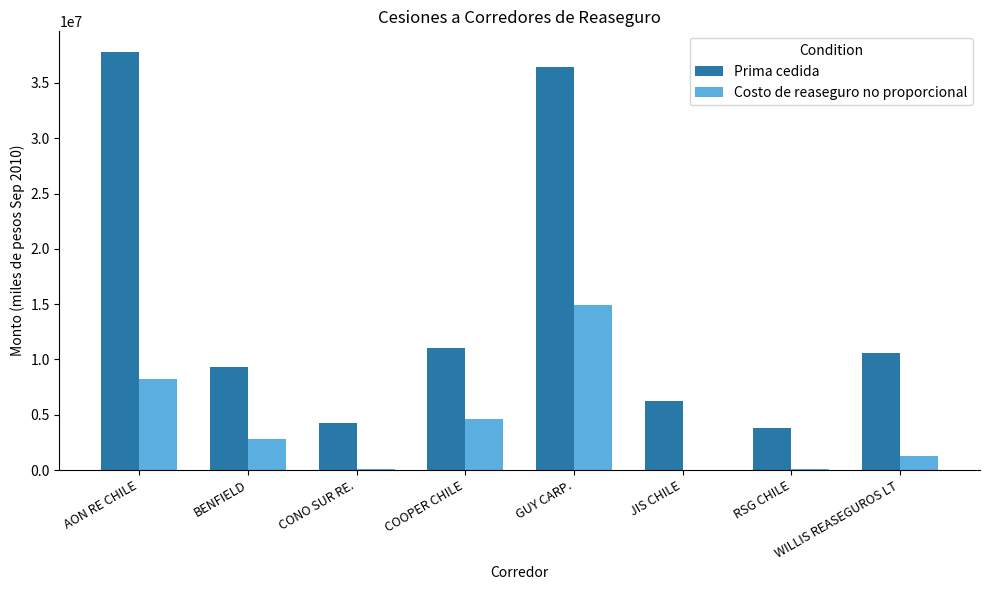

Are the bars horizontal?

No